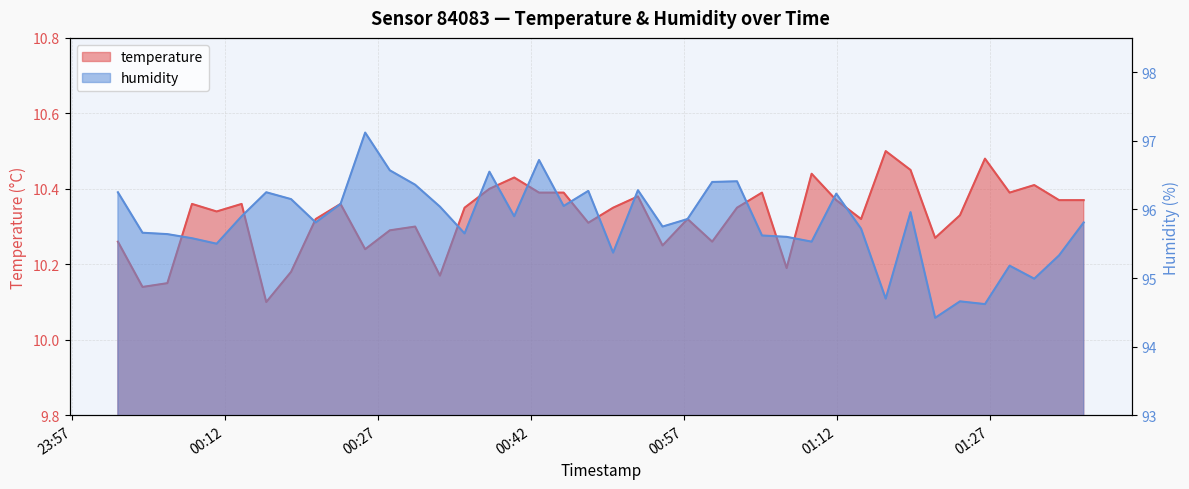

True or false: temperature and humidity cross at least once.

False